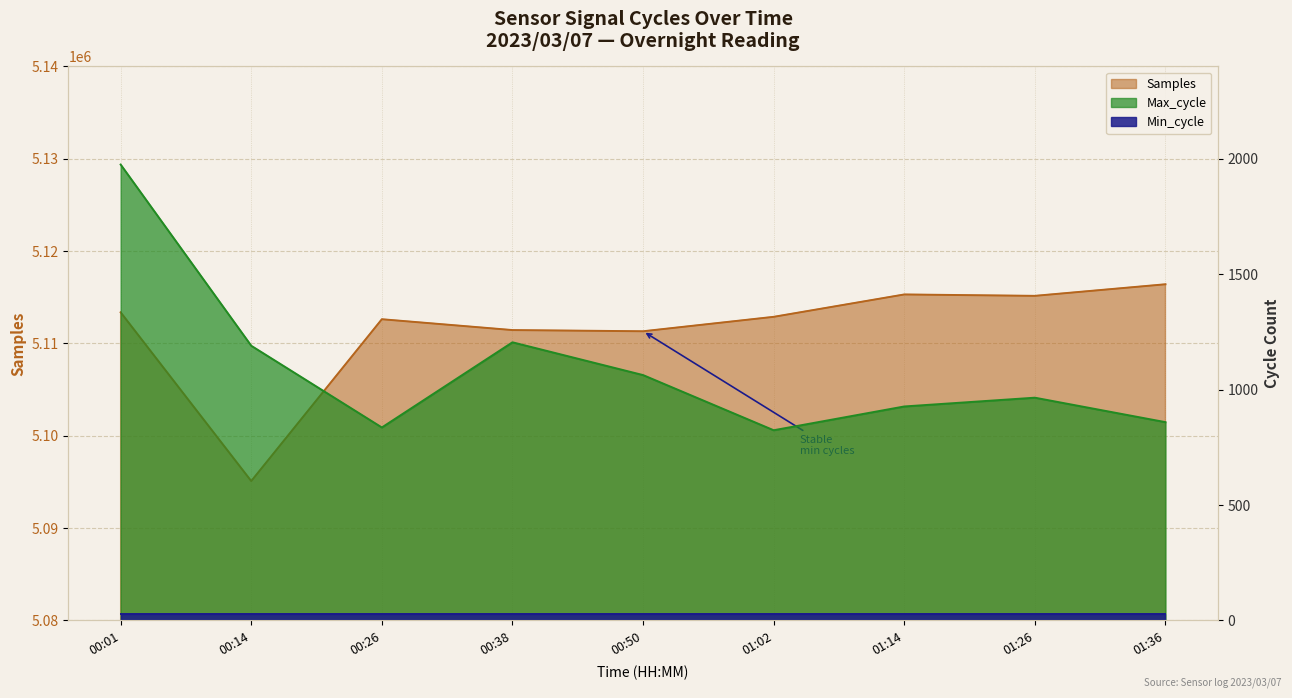

True or false: Max_cycle has more than 0 interior local peaks.

True